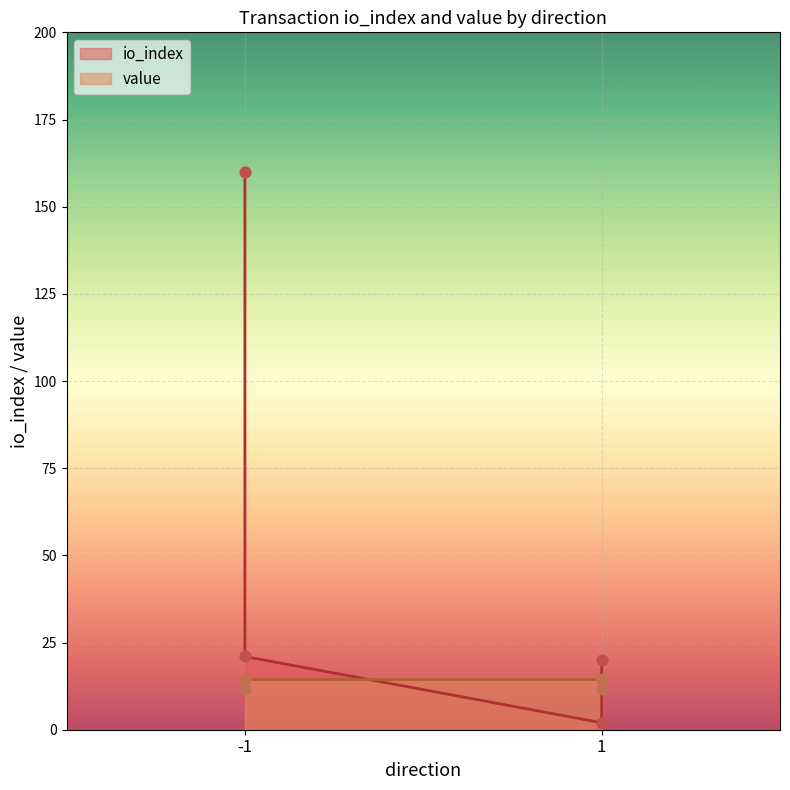

At which category is the sum across all series the highest?

-1